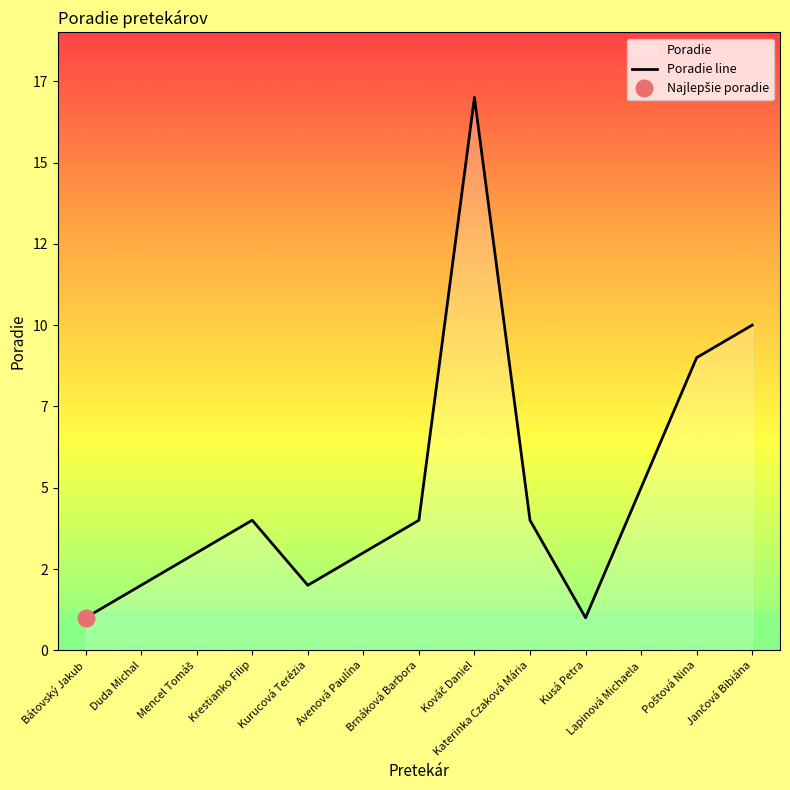

Reading left to right, list all the values displayed in this chart.

1	2	3	4	2	3	4	17	4	1	5	9	10